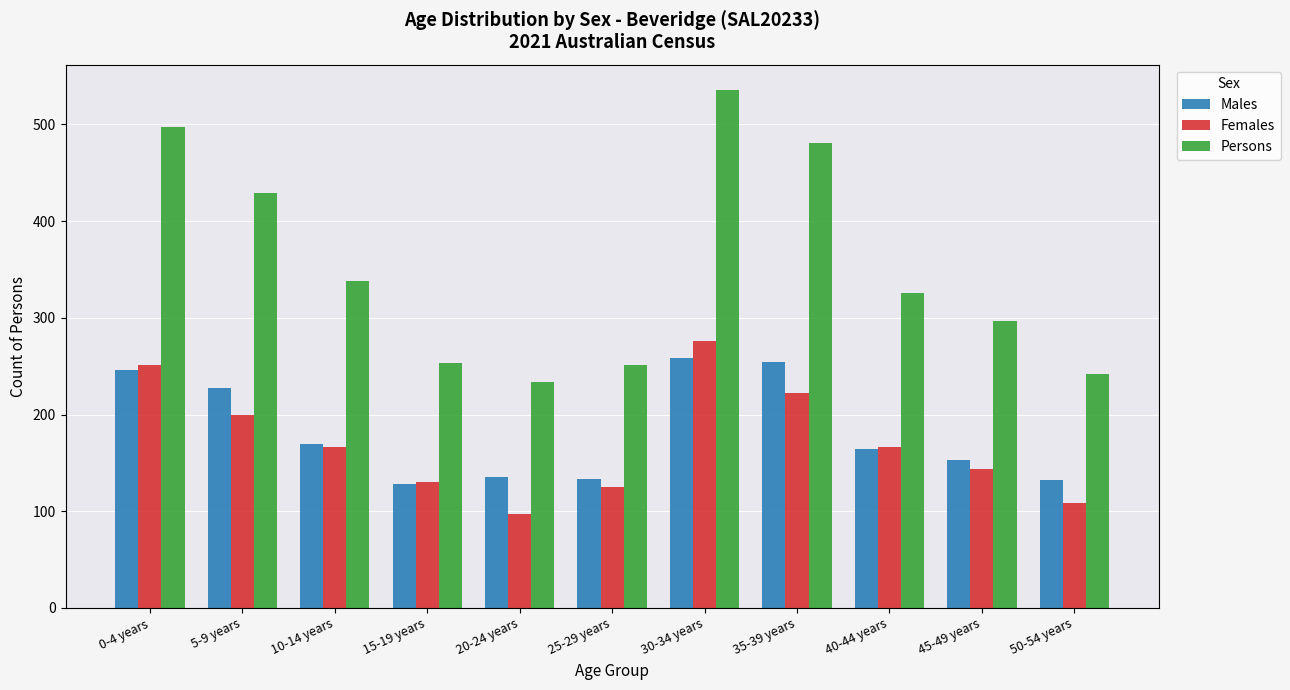

At which category is the sum across all series the highest?

30-34 years